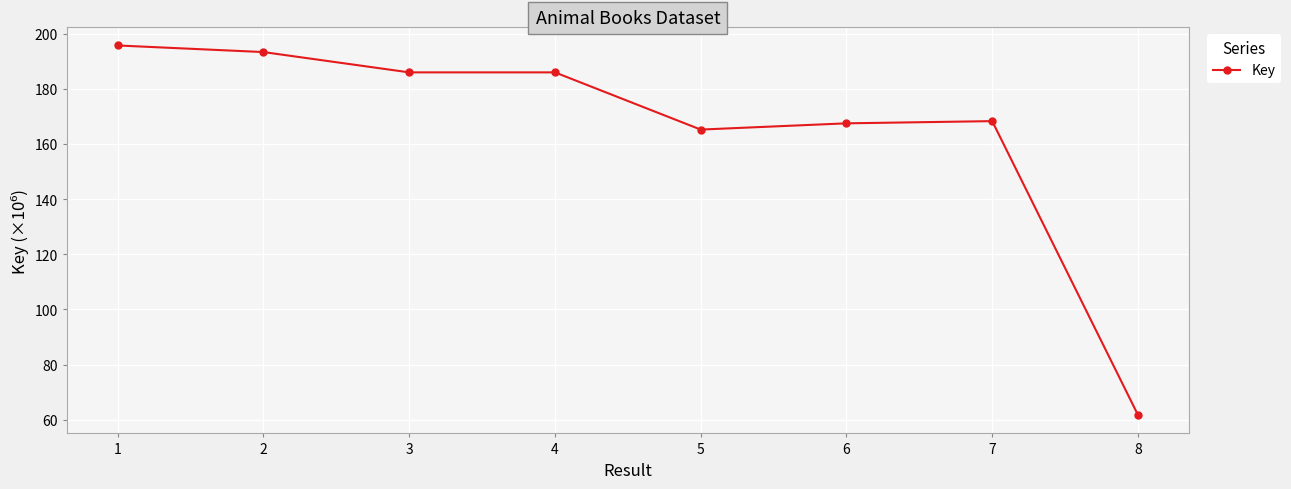

Reading right to left, extract all data points from this chart.

61.8	168.3	167.5	165.2	186.0	186.0	193.3	195.7